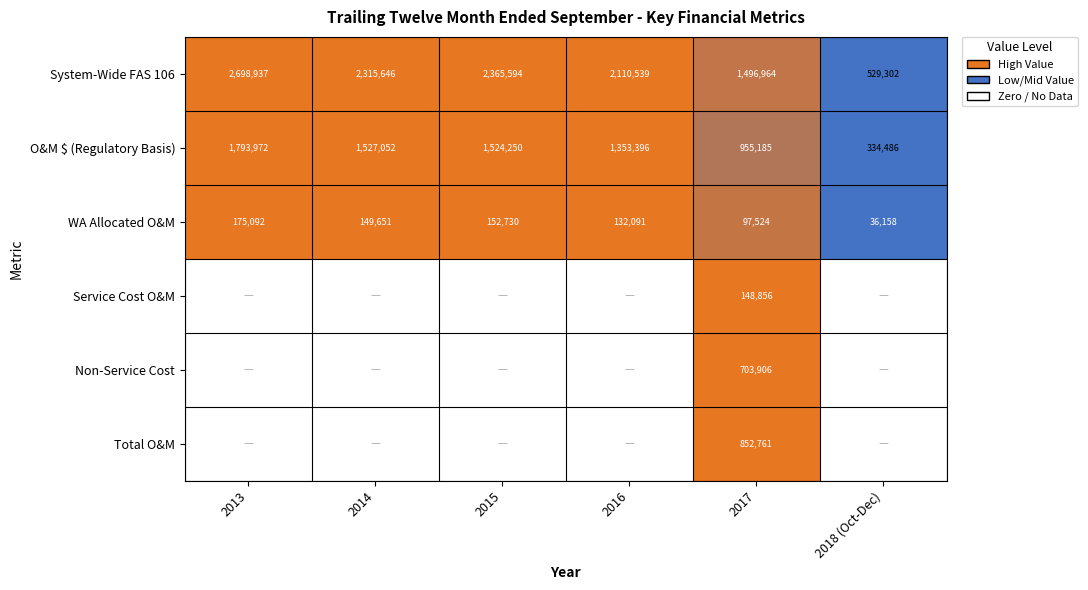

What is the approximate value of WA Allocated O&M at 2015?

152730